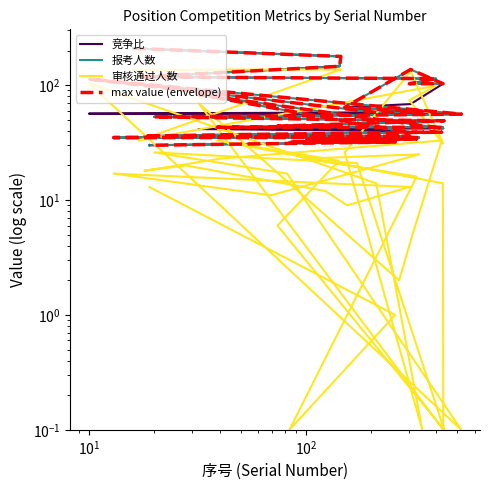

What is the sum of all 报考人数 values?

2565.0